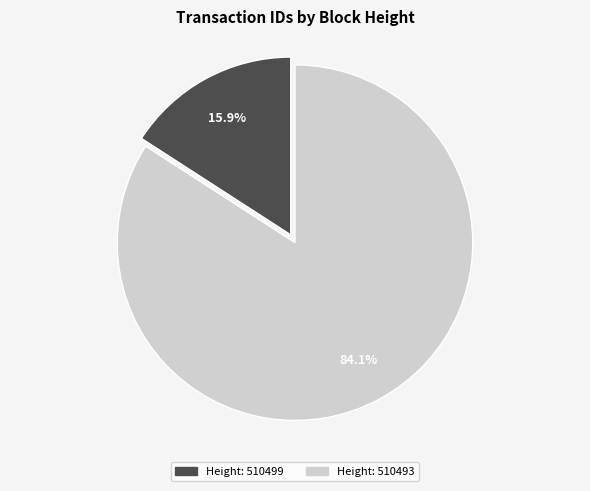

Is there any slice that represents more than half of the pie?

Yes